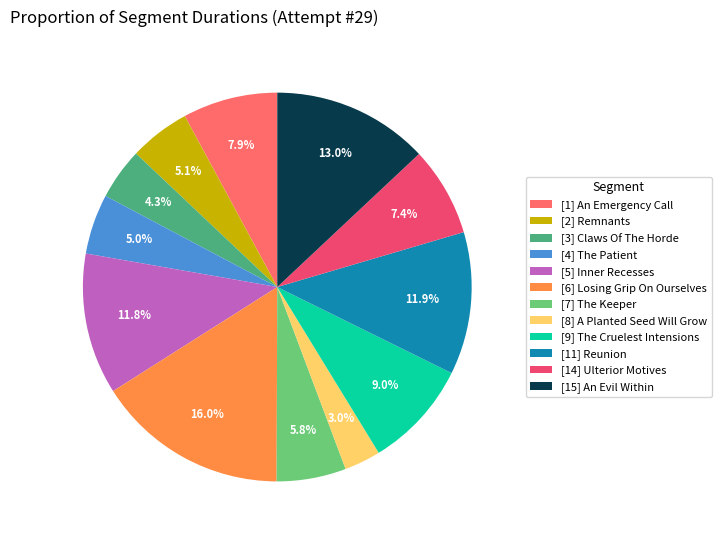

What portion of the pie excludes [3] Claws Of The Horde?

95.7%